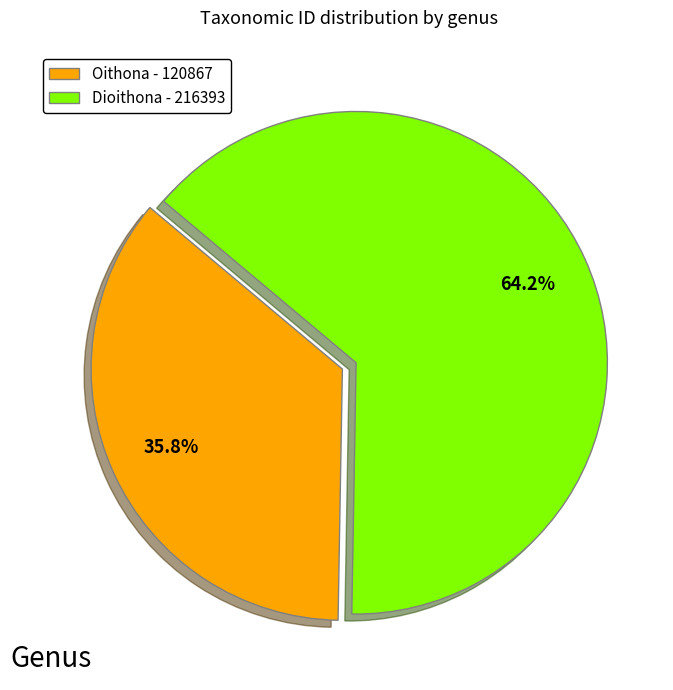

Does Oithona account for over 50% of the chart?

No